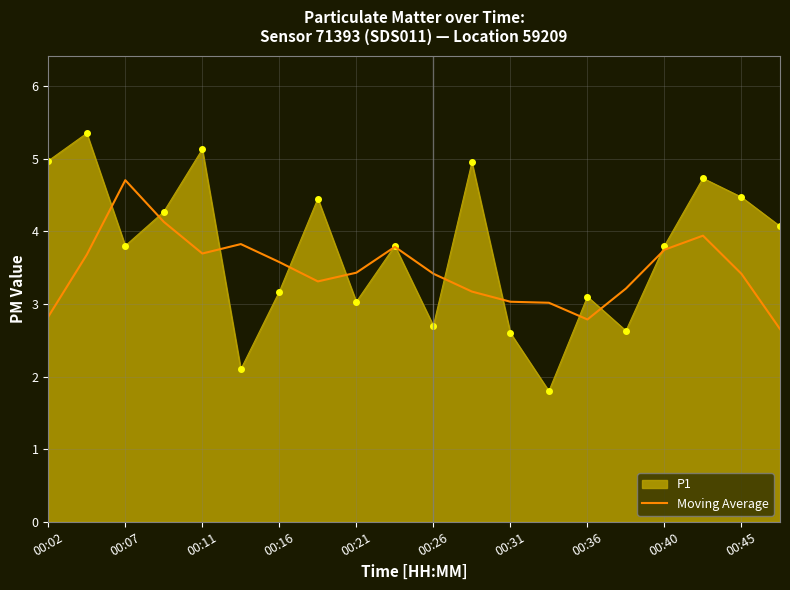

Which series has the largest total across all categories?

P1